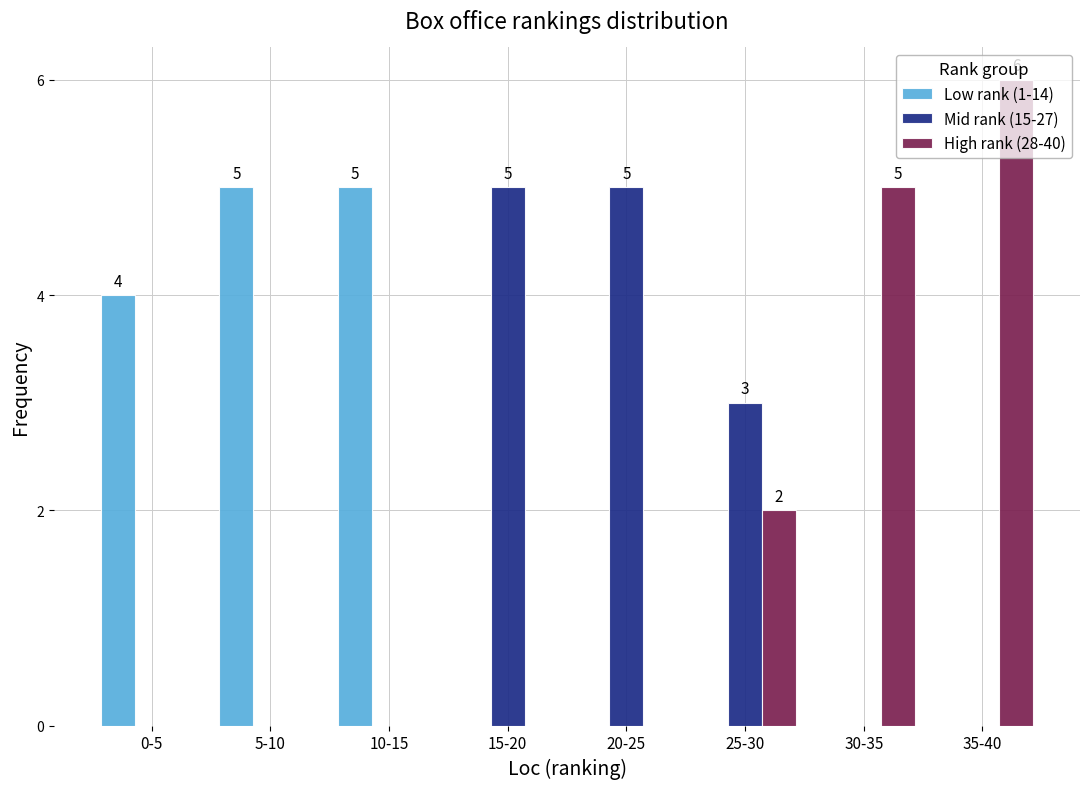

What is the maximum value shown in the chart?

6